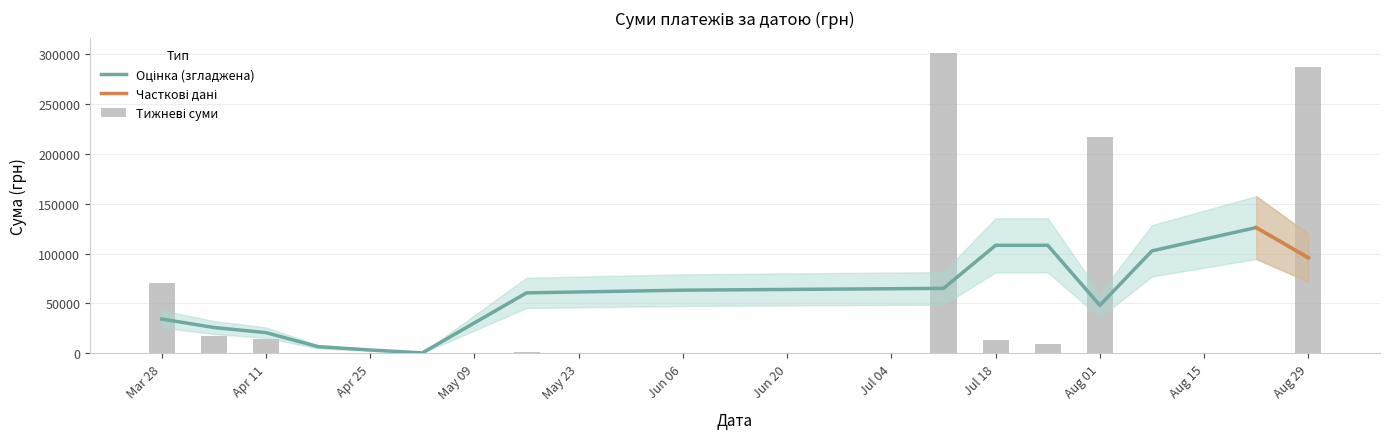

Which category has the highest value across all series?

12.07.2016